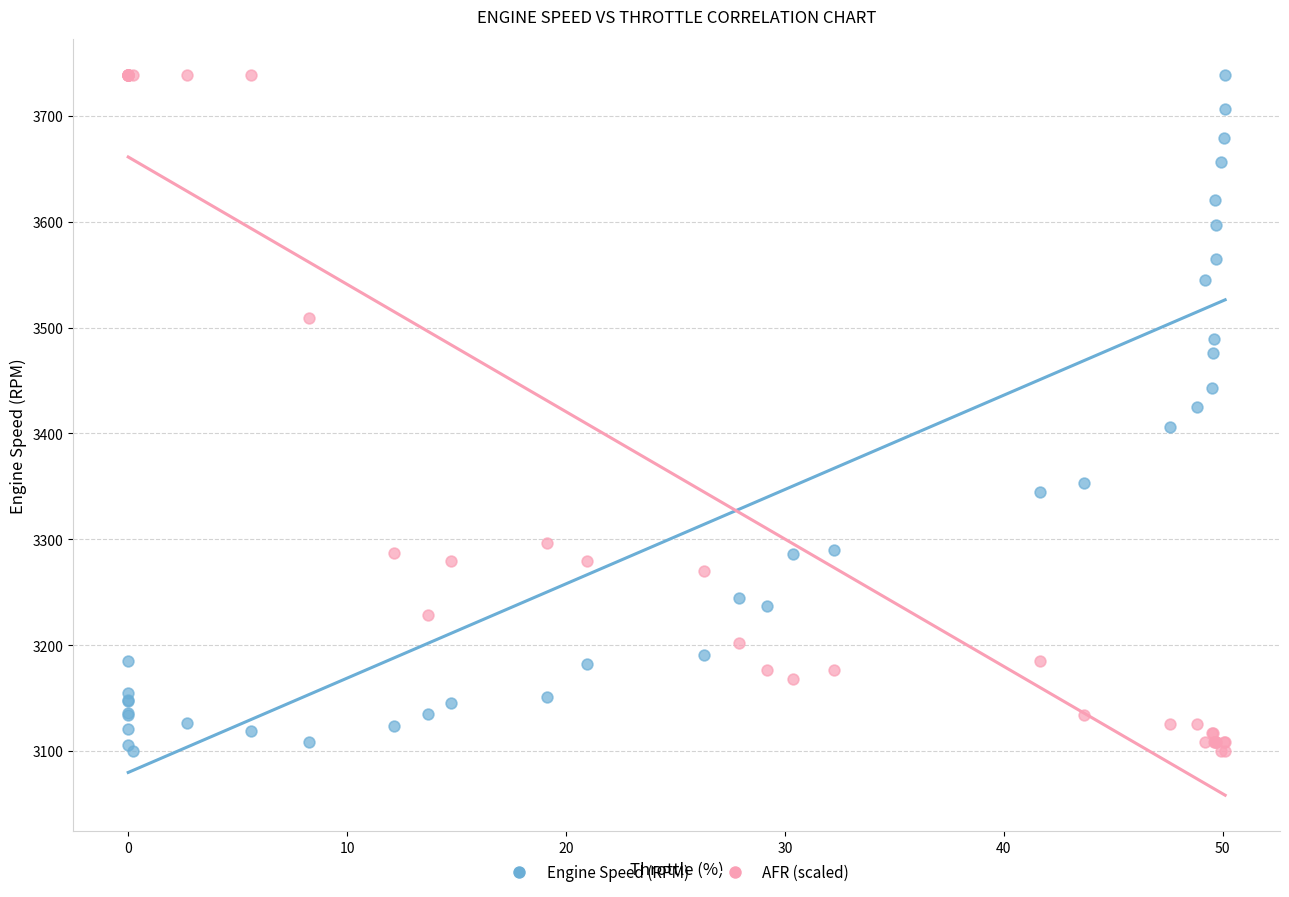

What is the X range (max minus min) for the scatter plot?

50.1